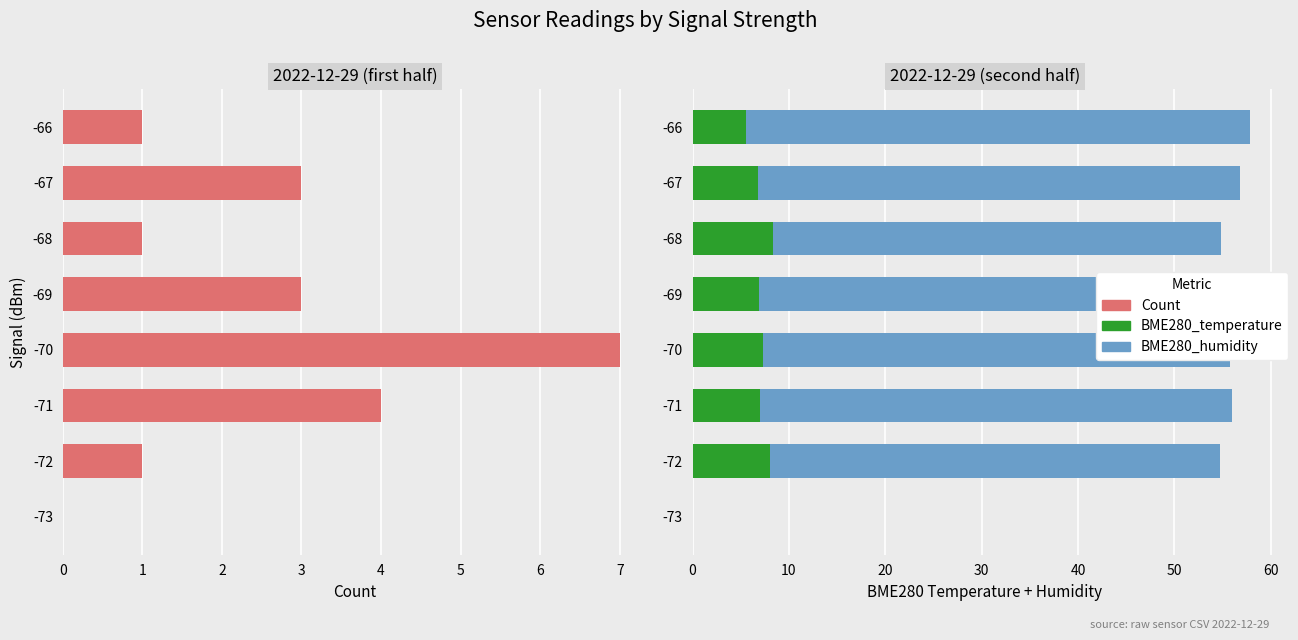

What is the value of the BME280_temperature bar at the 6th from the left?

8.3